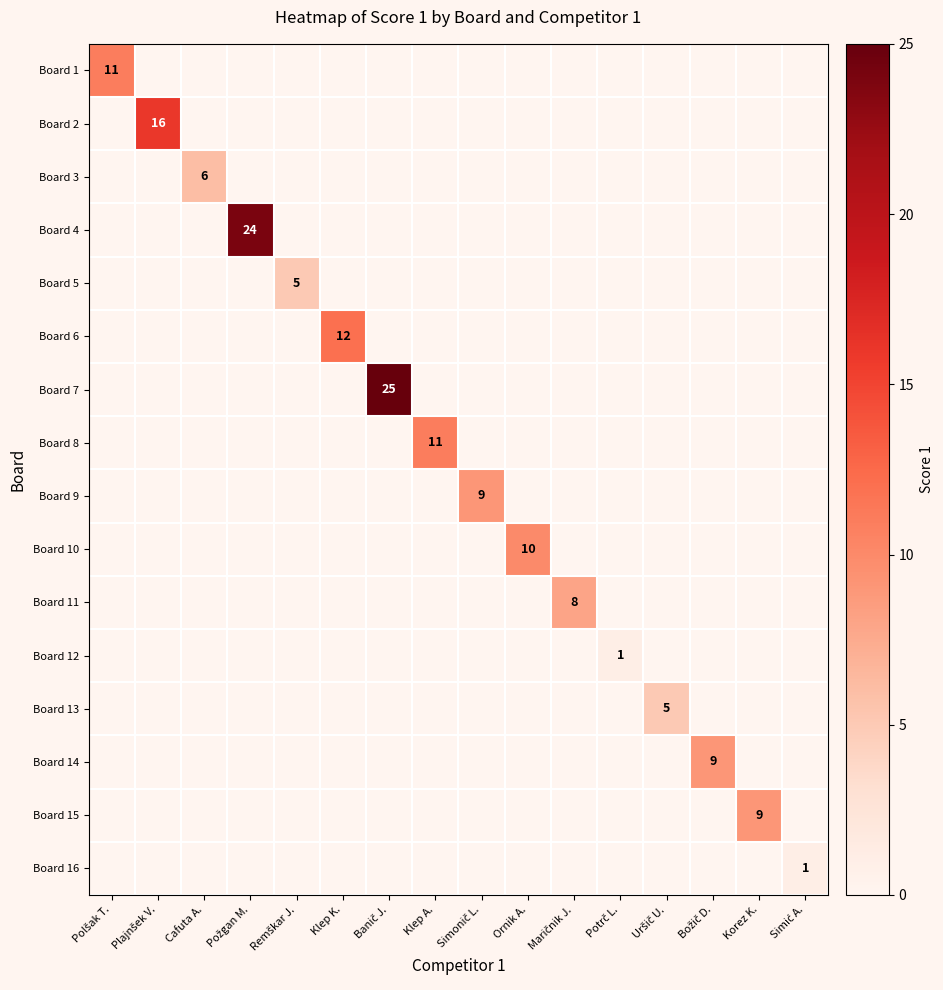

The value of Board 15 at Potrč L. is 0. True or false?

True